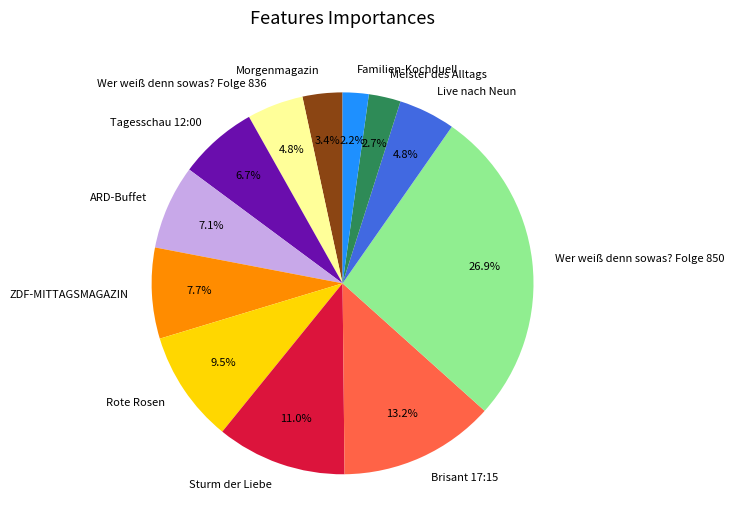

Count the number of slices in the pie.

12